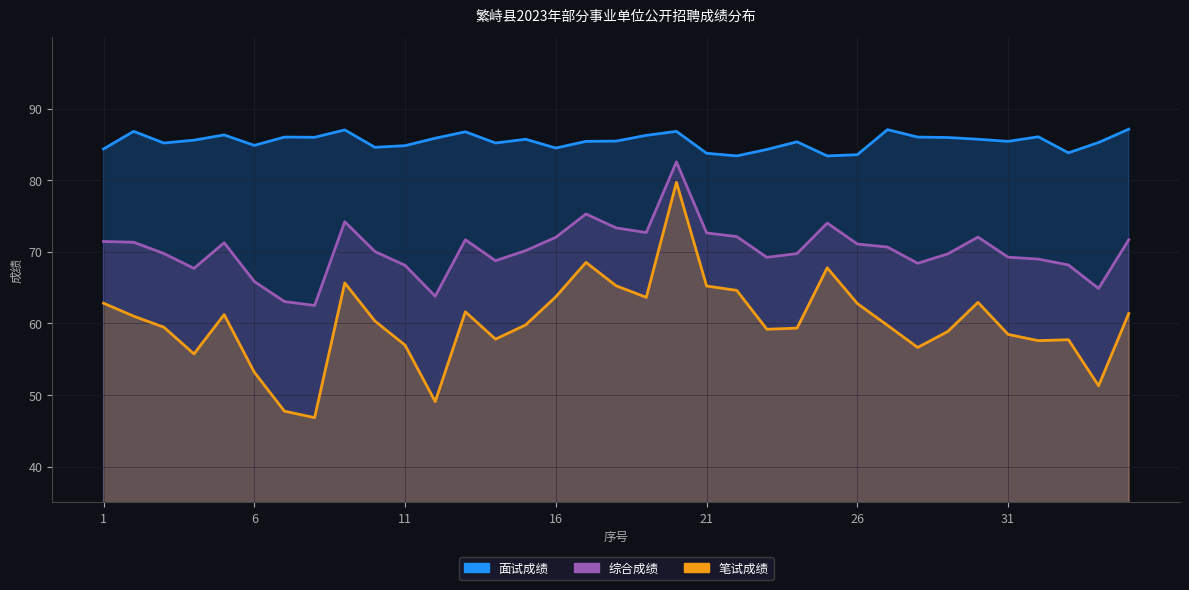

List the series in order of their overall mean, lowest first.

笔试成绩, 综合成绩, 面试成绩